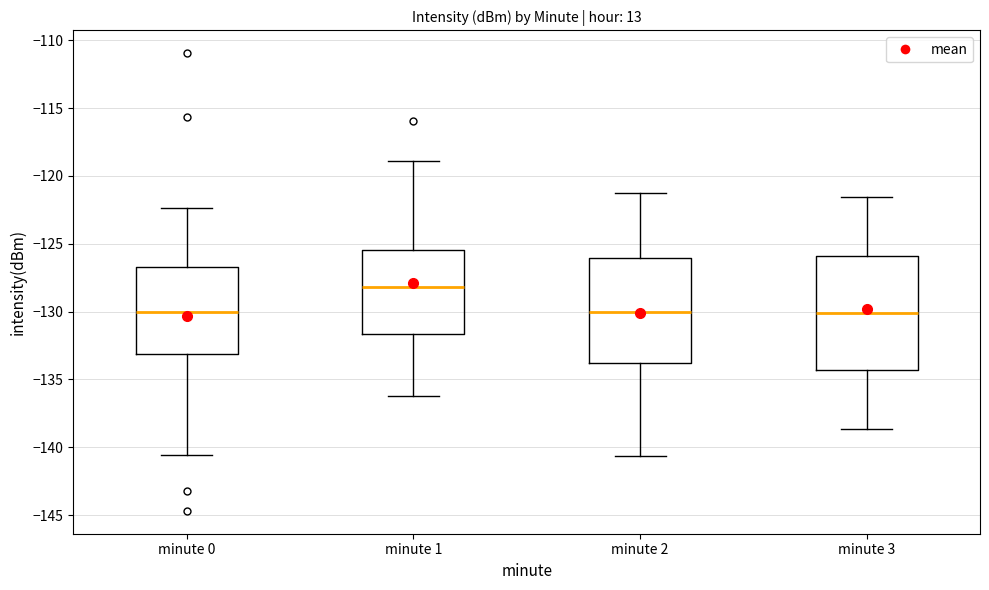

Reading left to right, read every box against the y-axis: the position of its median line, the range the box covers, and the ends of its whiskers. The values are not printed on the chart, so give them approximately, as read against the axis.

minute 0: median -130.0, box -133.0 to -126.5, whiskers -140.5 to -122.5
minute 1: median -128.0, box -131.5 to -125.5, whiskers -136.0 to -119.0
minute 2: median -130.0, box -134.0 to -126.0, whiskers -140.5 to -121.0
minute 3: median -130.0, box -134.5 to -126.0, whiskers -138.5 to -121.5